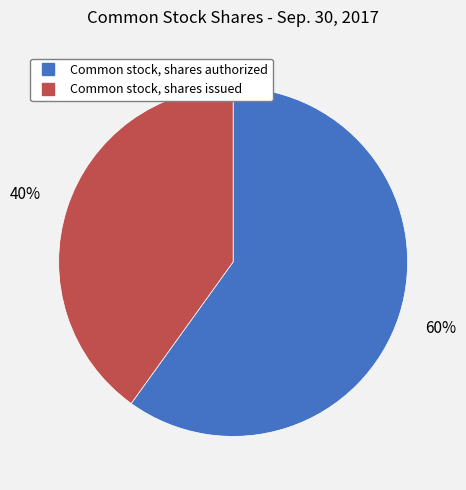

Between Common stock, shares issued and Common stock, shares authorized, which is larger?

Common stock, shares authorized